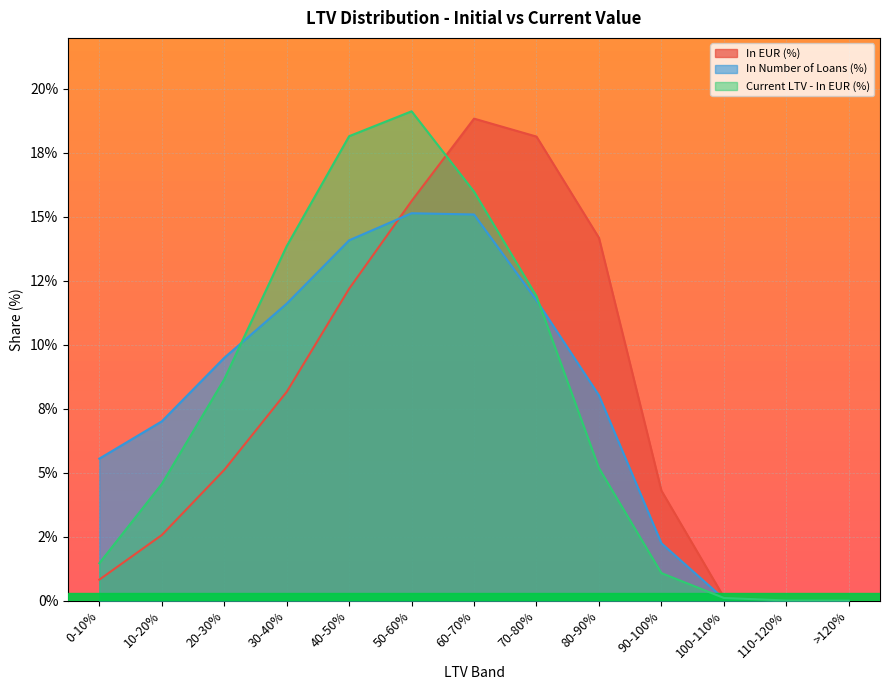

At which category does In Number of Loans (%) reach its first local peak?

50-60%